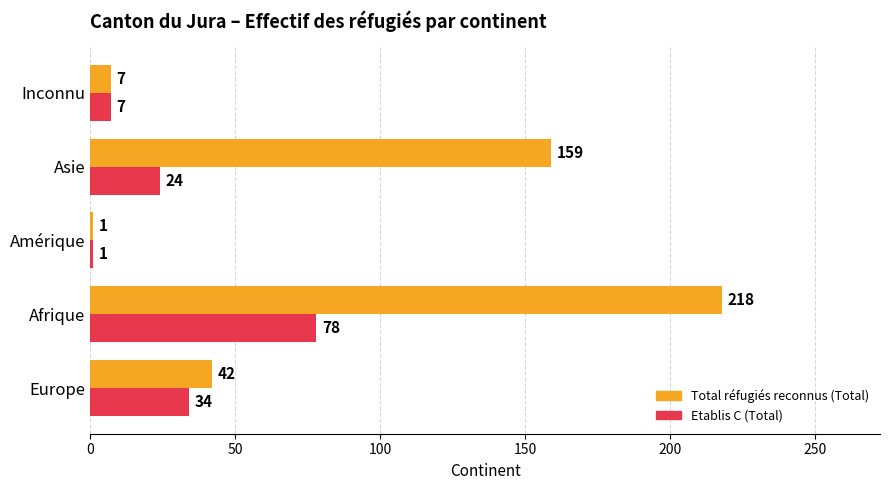

What is the difference between the maximum and minimum values in the Etablis C (Total) series?

77